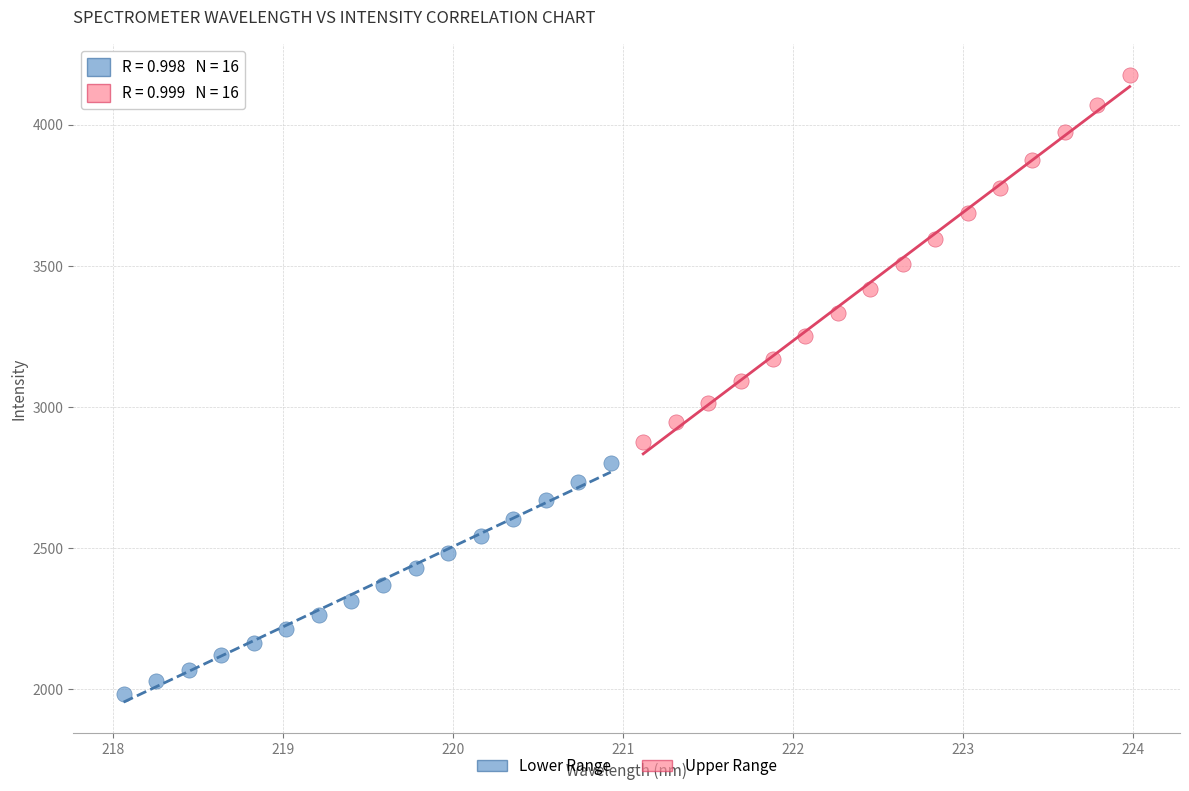

Which series contains the highest Y value?

Upper Range